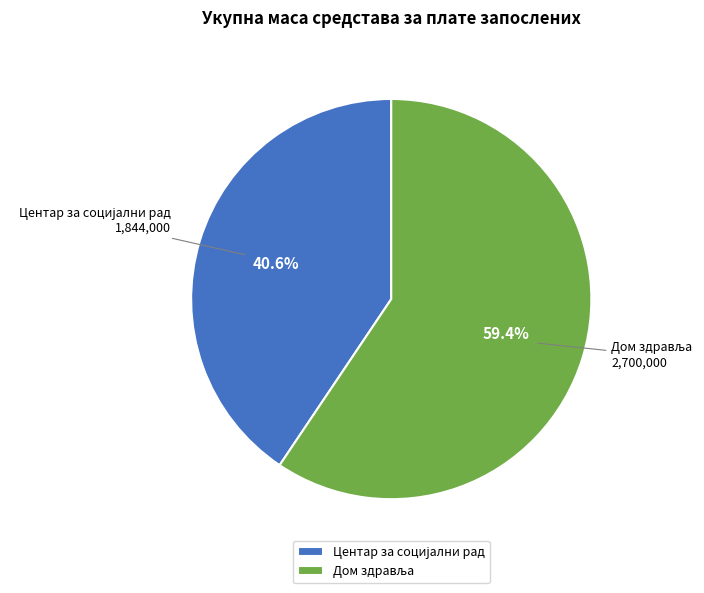

Is there any slice that represents more than half of the pie?

Yes